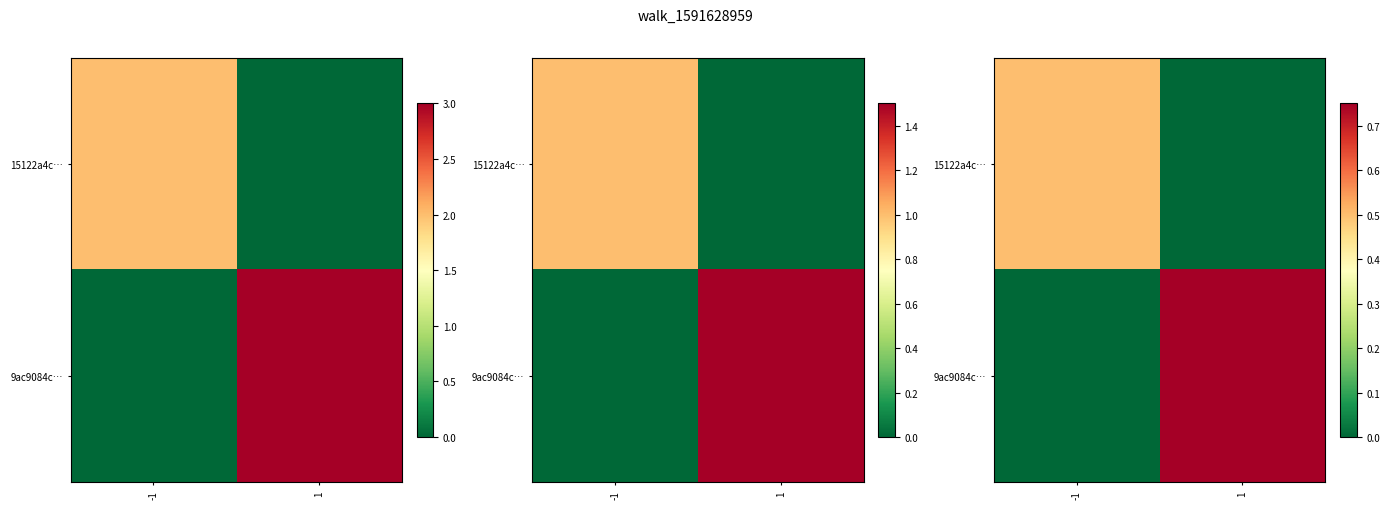

What is the sum of the 15122a4c… values at 1 and -1?

0.5